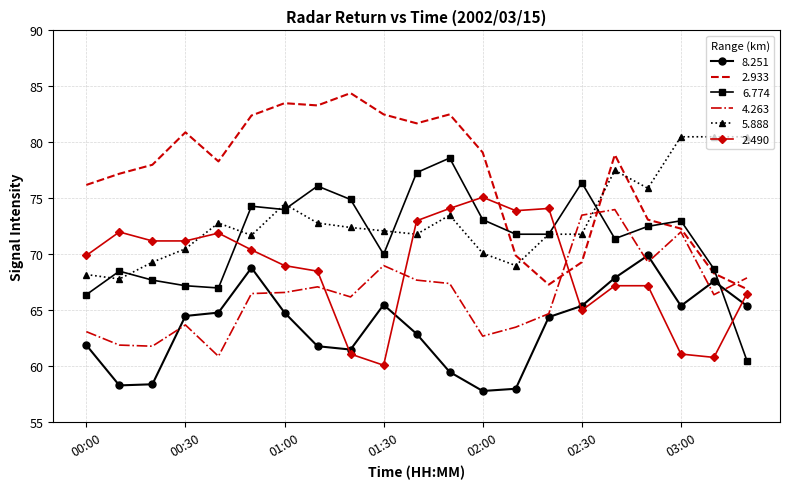

What is the smallest value displayed?

57.8